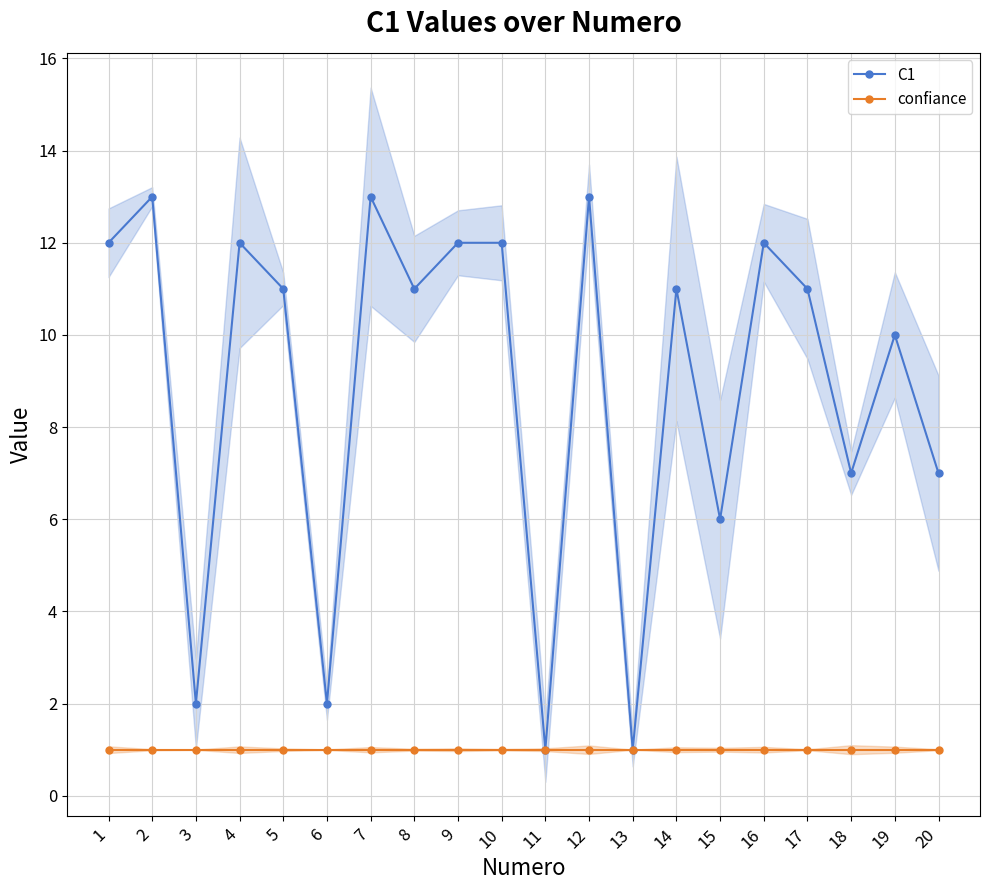

True or false: confiance has a value of 1 at 19.

True